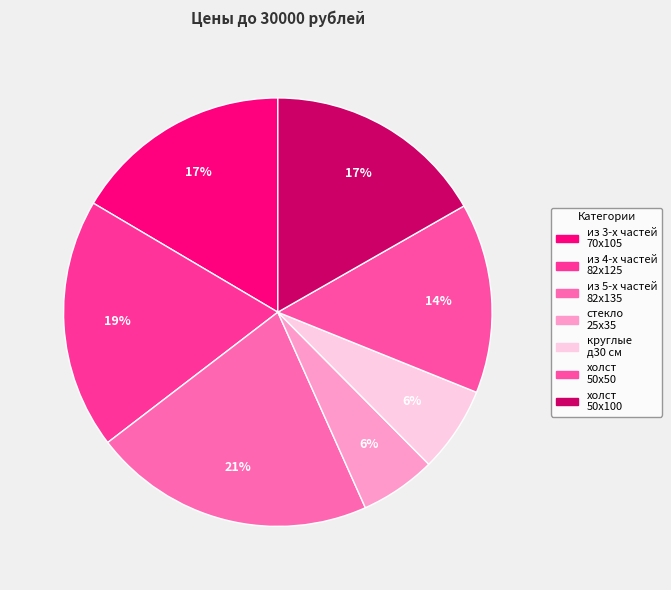

How many slices are in this pie chart?

7